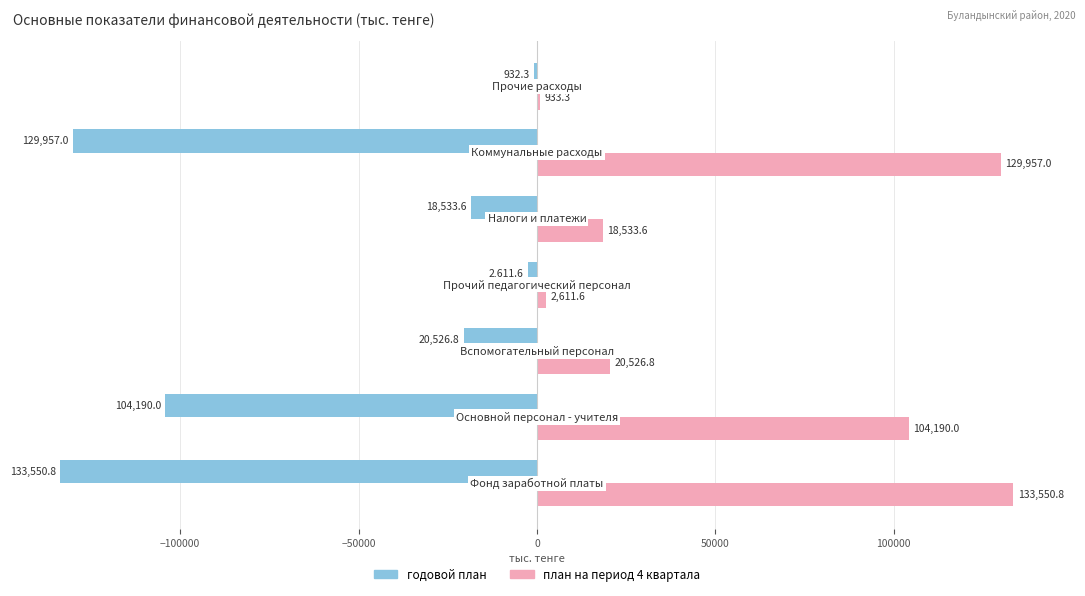

What is the minimum value for годовой план?

-133550.8